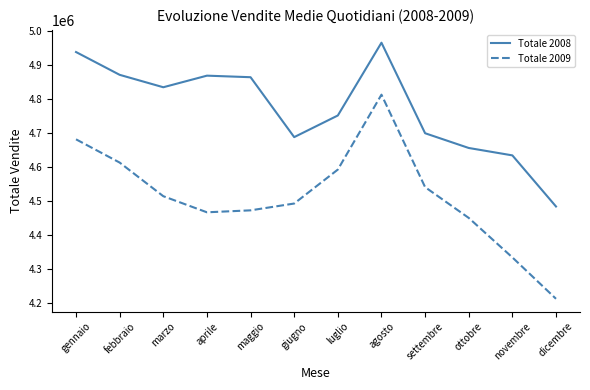

Is it true that Totale 2009 equals 6631460 at agosto?

False